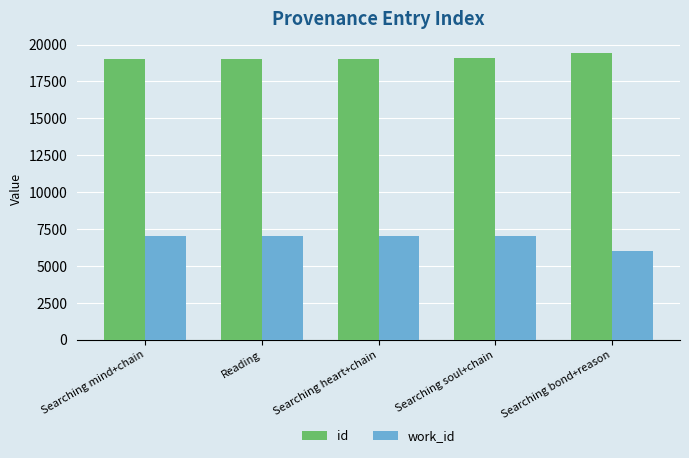

At how many categories does at least one series exceed 18426?

5